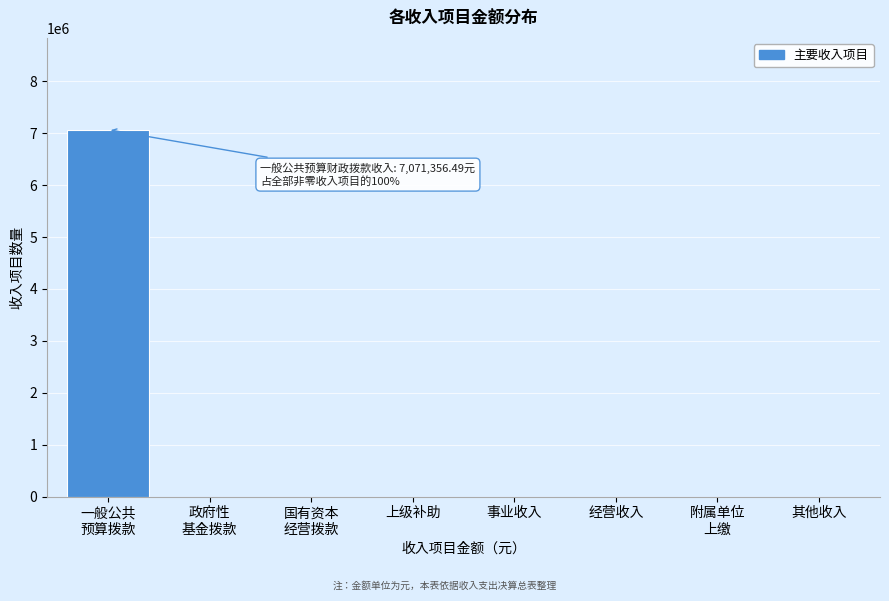

What is the maximum value shown in the chart?

7071356.5